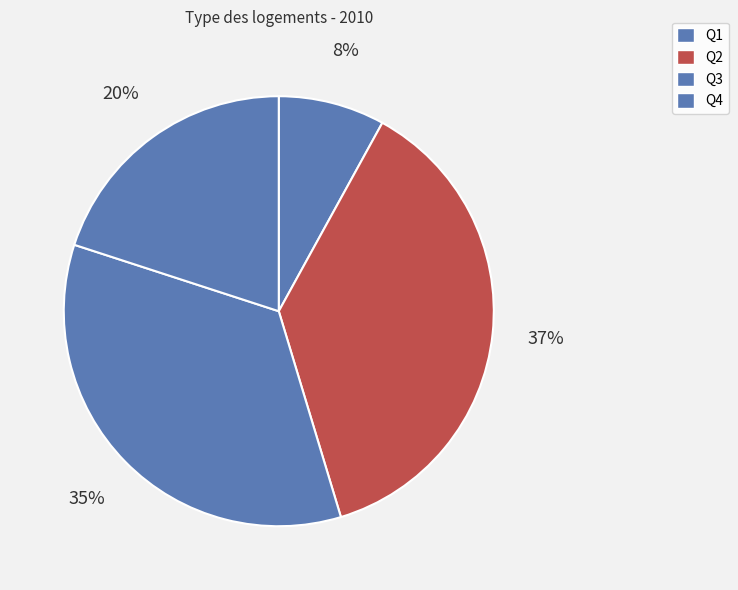

Which has a higher value, Q2 or Q1?

Q2